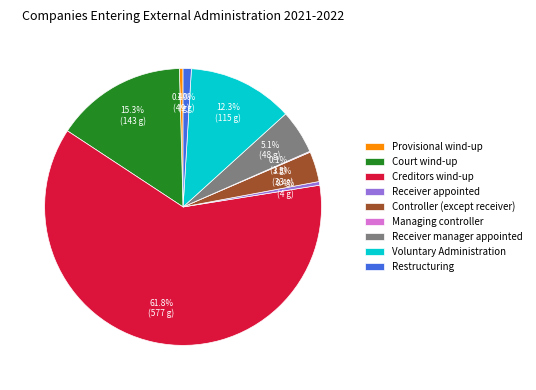

To the nearest percent, what portion does Restructuring represent?

1%